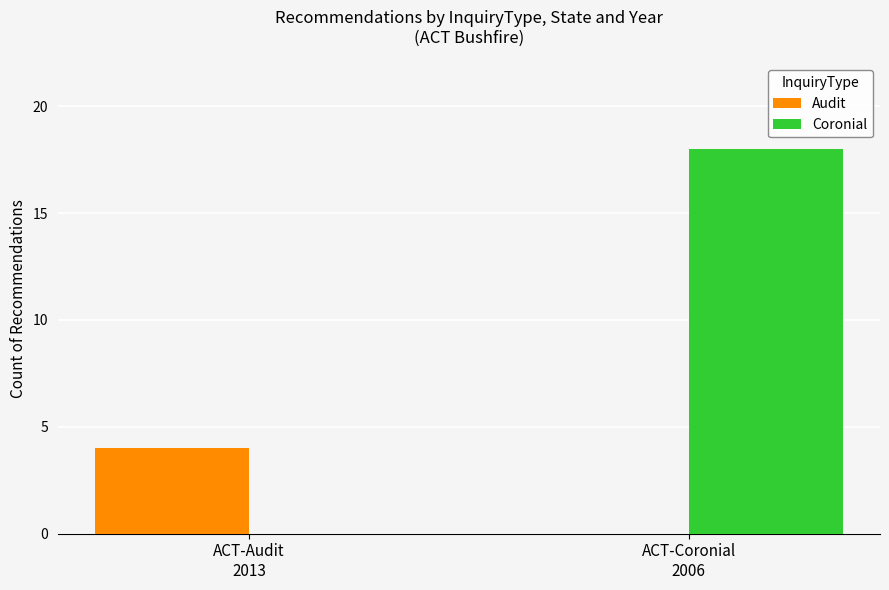

What is the sum of all Coronial values?

18